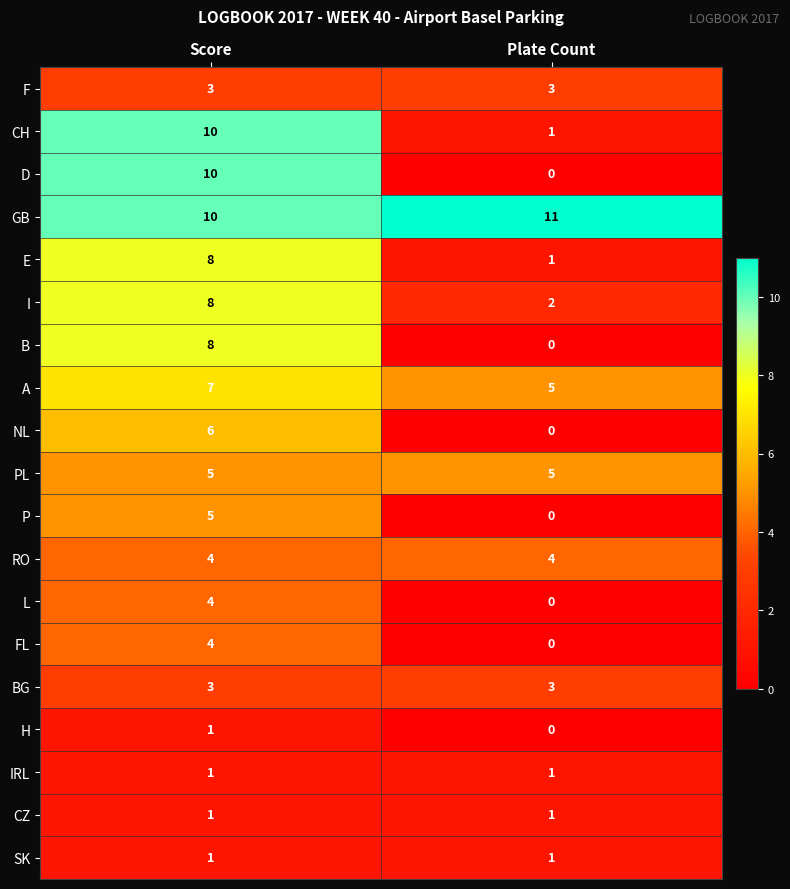

What is the spread (max minus min) of values at Score?

9